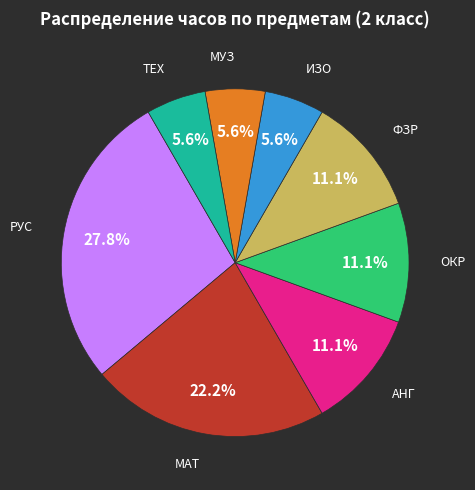

Does any single category account for the majority?

No